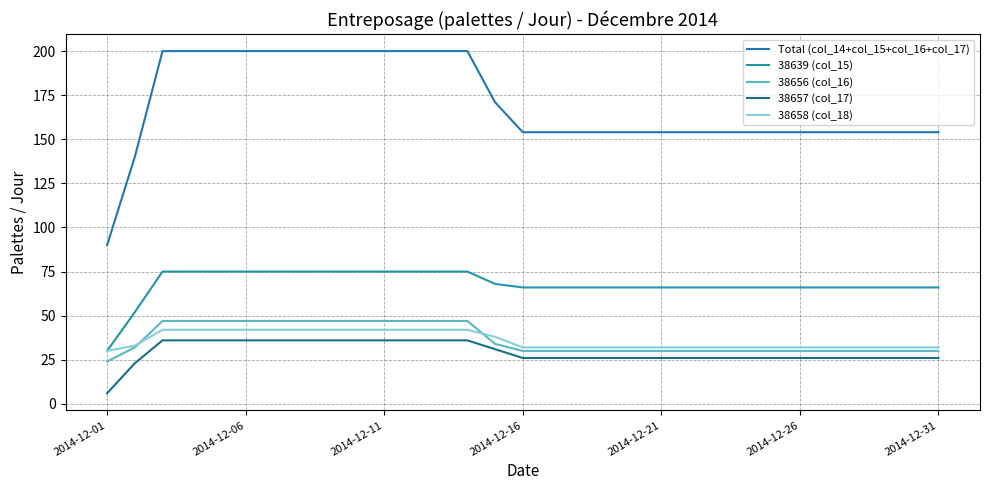

Reading left to right, transcribe all the data shown in this chart.

Total (col_14+col_15+col_16+col_17): 90	140	200	200	200	200	200	200	200	200	200	200	200	200	171	154	154	154	154	154	154	154	154	154	154	154	154	154	154	154	154
38639 (col_15): 30	52	75	75	75	75	75	75	75	75	75	75	75	75	68	66	66	66	66	66	66	66	66	66	66	66	66	66	66	66	66
38656 (col_16): 24	32	47	47	47	47	47	47	47	47	47	47	47	47	34	30	30	30	30	30	30	30	30	30	30	30	30	30	30	30	30
38657 (col_17): 6	23	36	36	36	36	36	36	36	36	36	36	36	36	31	26	26	26	26	26	26	26	26	26	26	26	26	26	26	26	26
38658 (col_18): 30	33	42	42	42	42	42	42	42	42	42	42	42	42	38	32	32	32	32	32	32	32	32	32	32	32	32	32	32	32	32